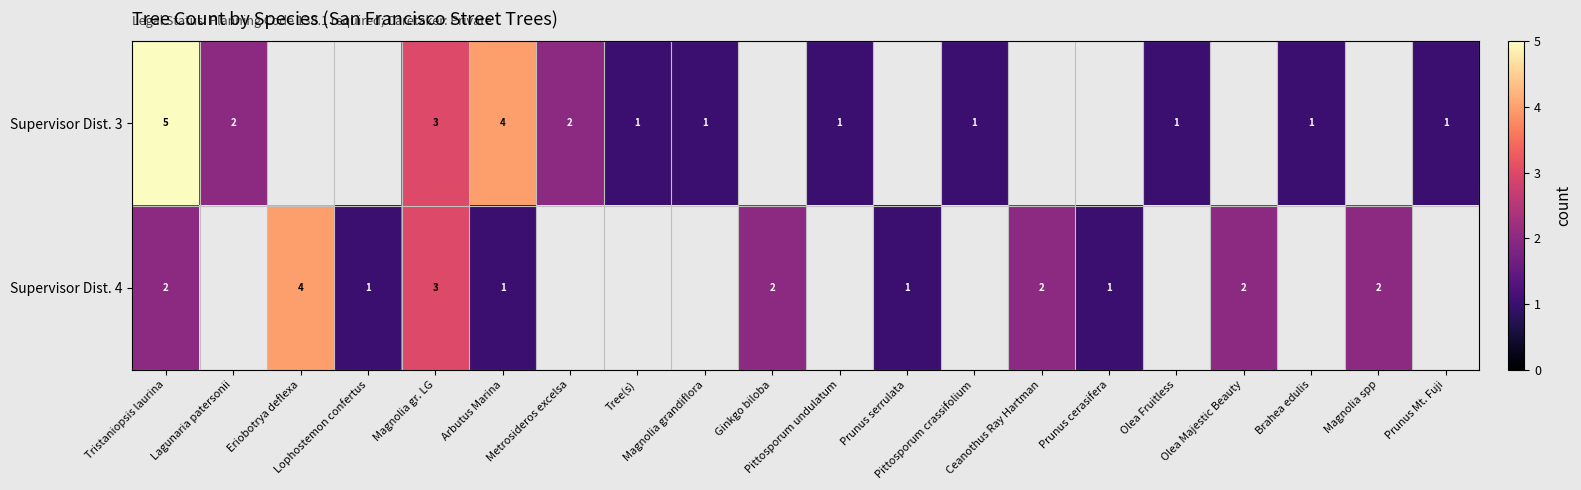

What is the lowest value of the Supervisor Dist. 4 series?

1.0